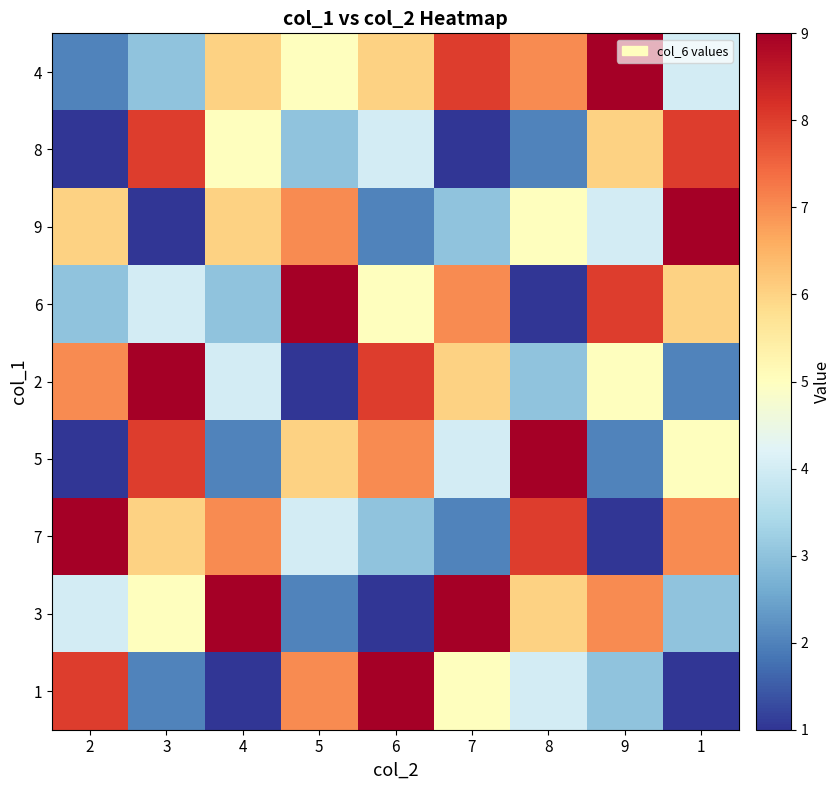

Which has a higher value, 3 or 7?

7